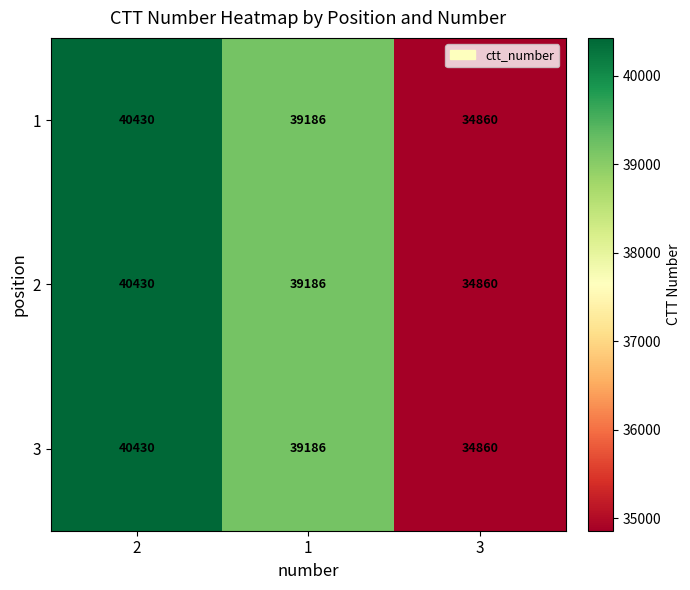

What is the difference between the maximum and minimum values in the 3 series?

5570